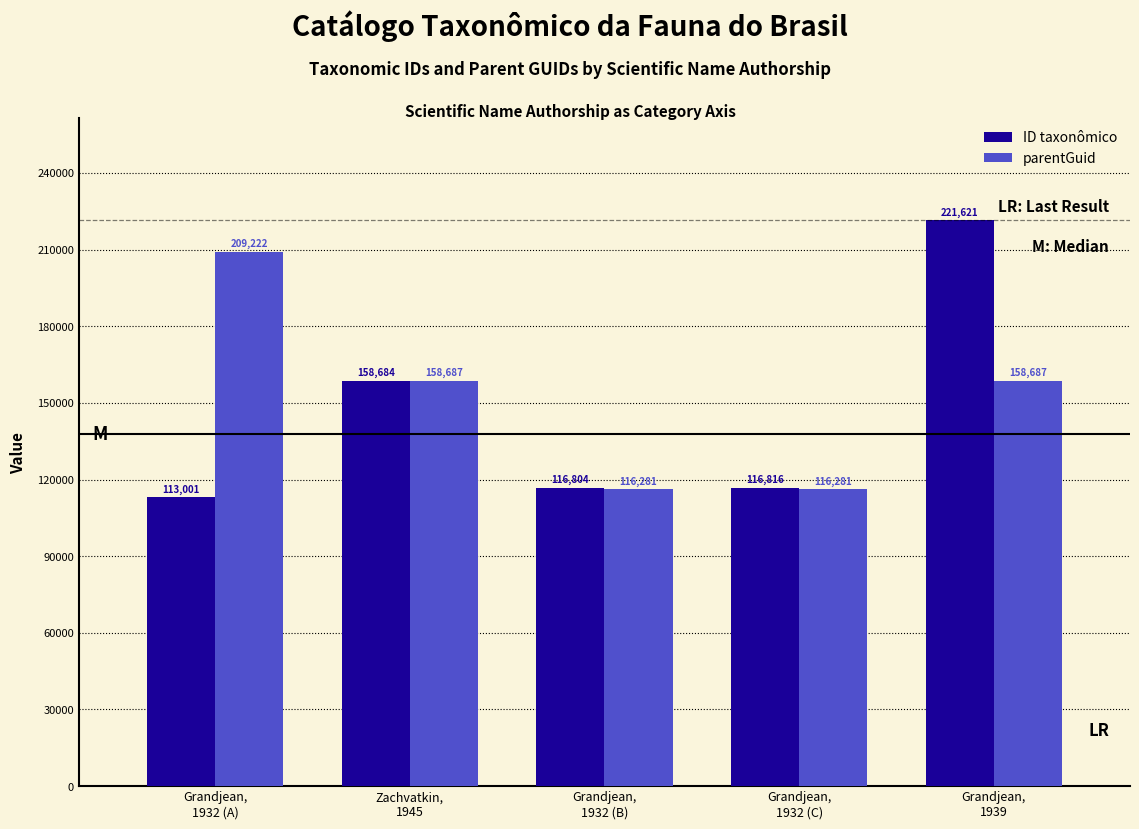

What is the highest value of the parentGuid series?

209222